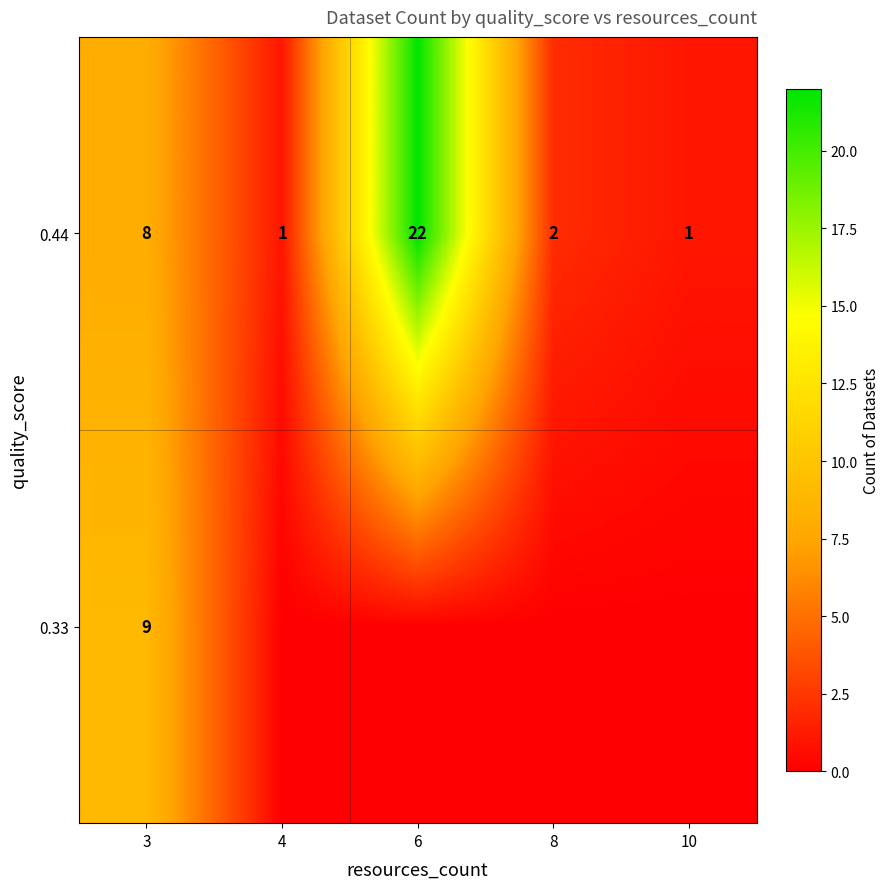

Where does the 0.44 series first go above 2?

3